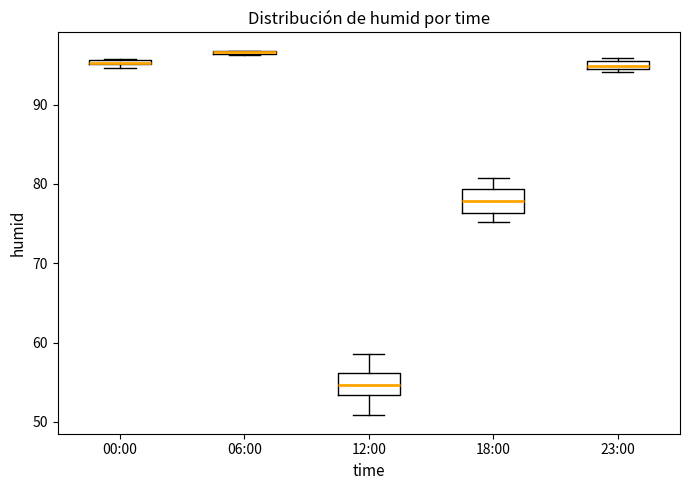

Where is the upper edge of the box for 23:00 on the y-axis? The values are not printed on the chart, so give them approximately, as read against the axis.

96